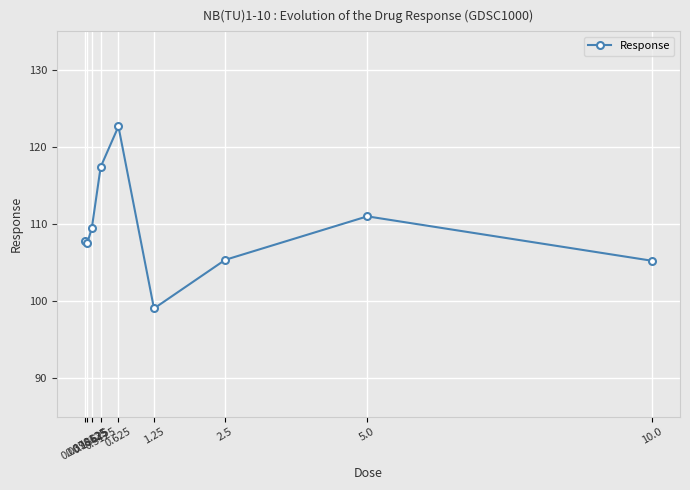

Where is the first local maximum?

0.625